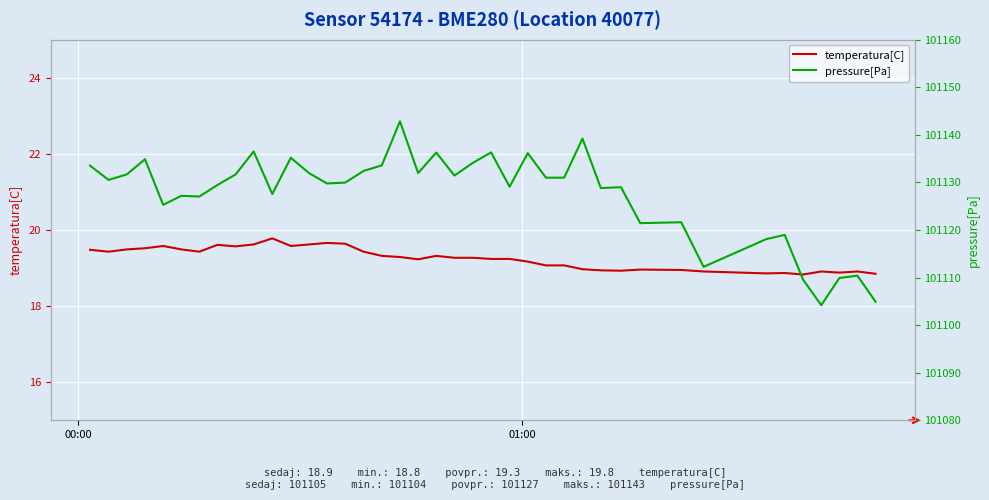

How many interior local valleys does the pressure[Pa] series have?

12